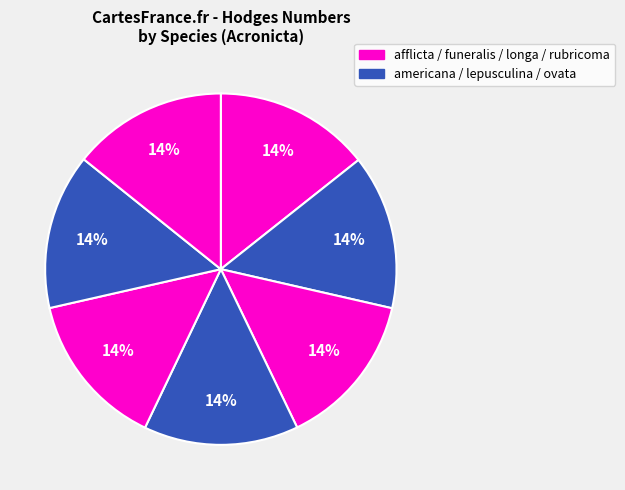

How many slices are in this pie chart?

7